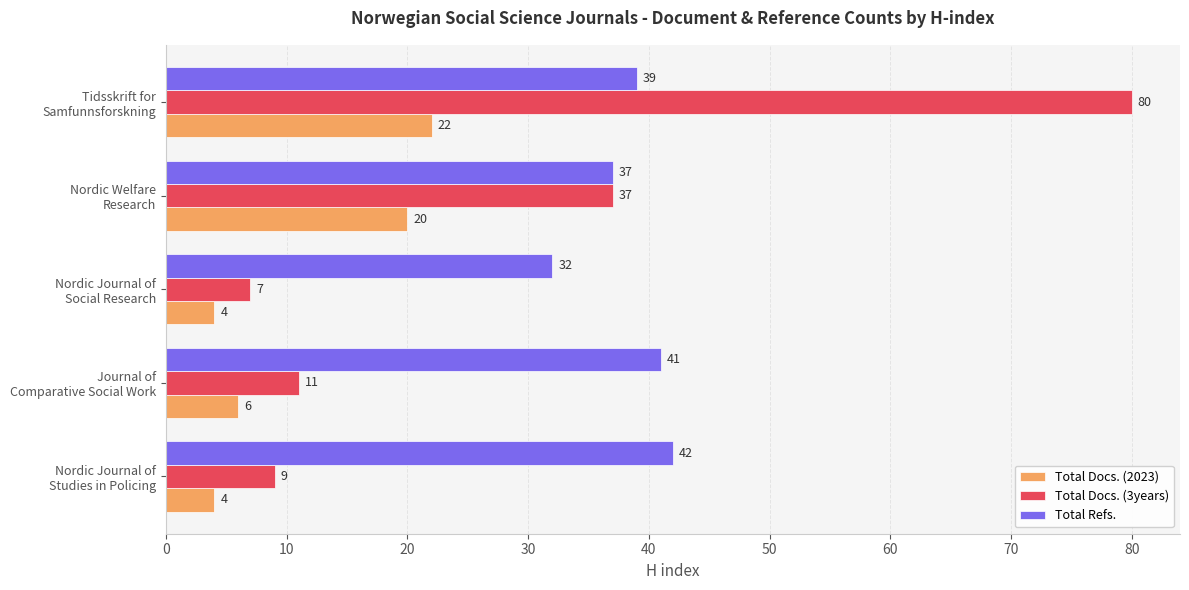

Which category has the highest value across all series?

Tidsskrift for
Samfunnsforskning